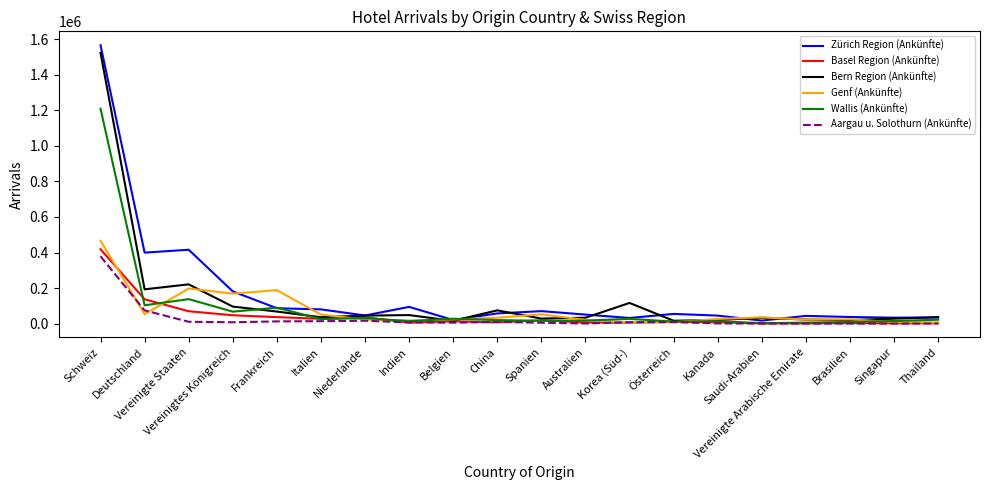

Which series has the widest spread of values?

Zürich Region (Ankünfte)